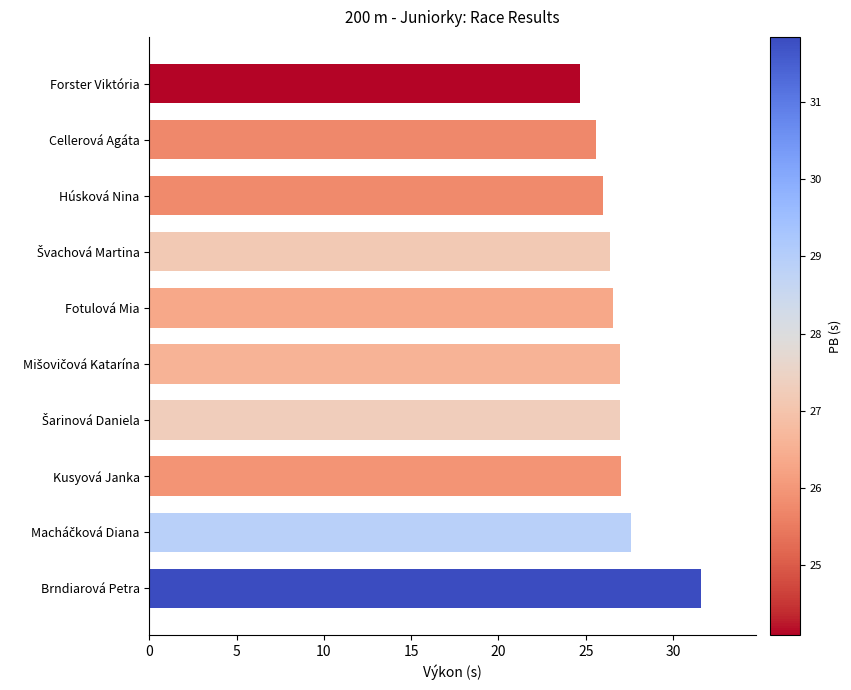

The value at Kusyová Janka is 27.0. True or false?

True